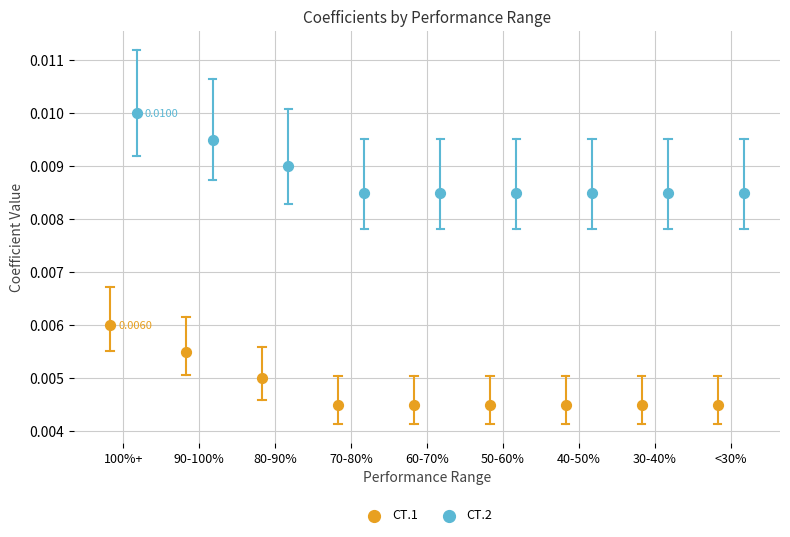

Which series contains the lowest Y value?

СТ.1